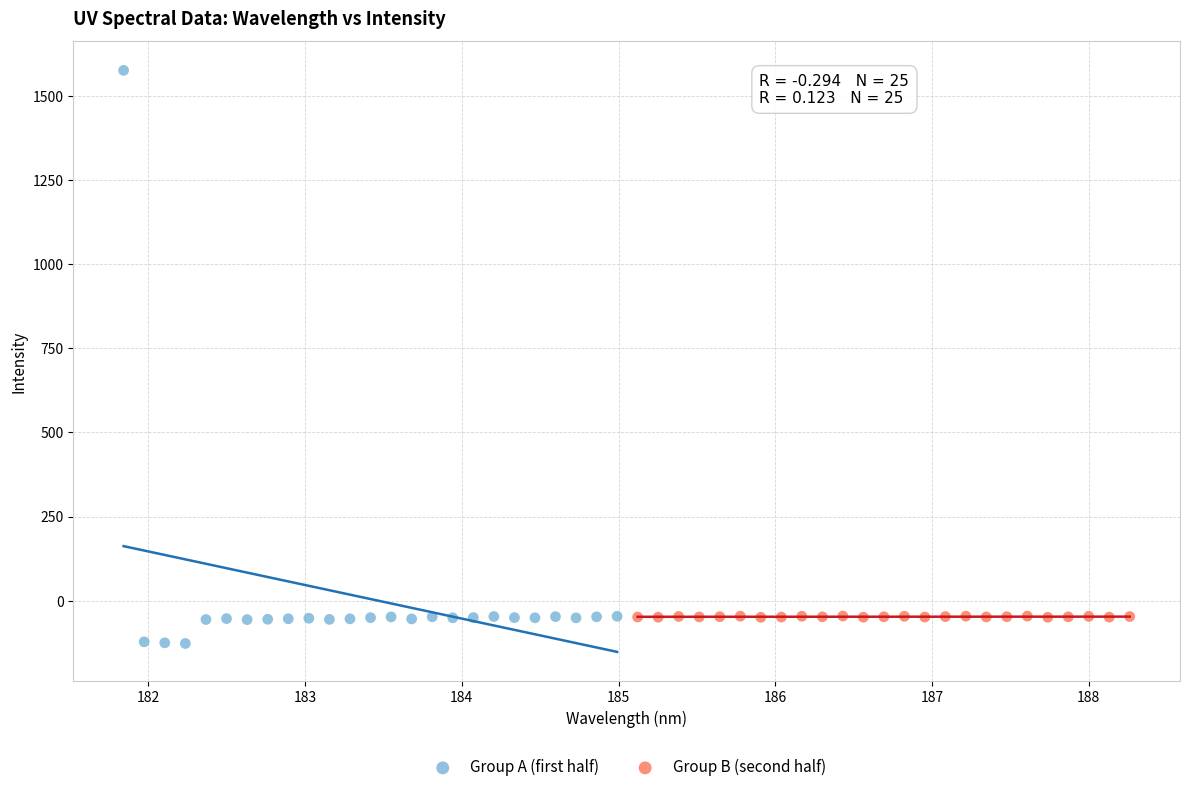

What are all the series names shown in the legend?

Group A (first half), Group B (second half)